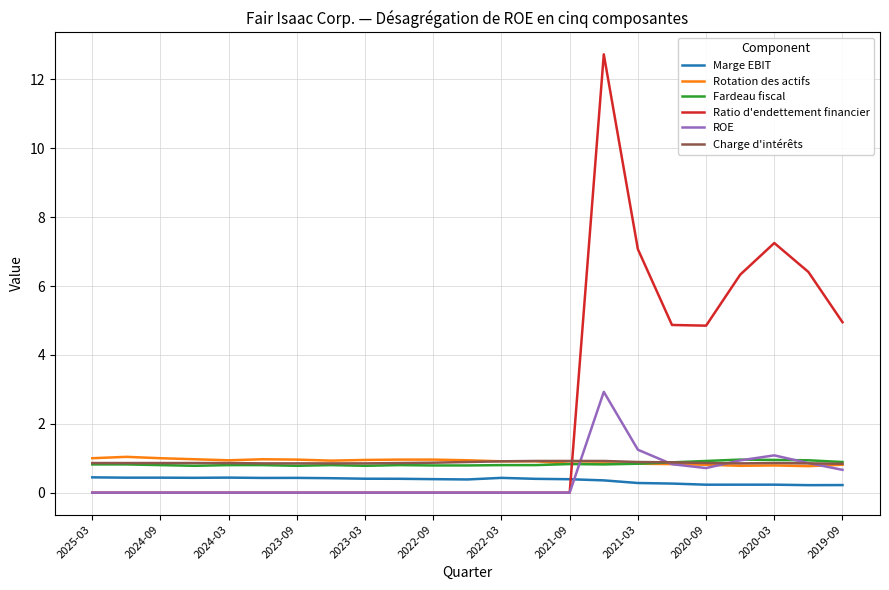

True or false: Marge EBIT and Rotation des actifs cross at least once.

False